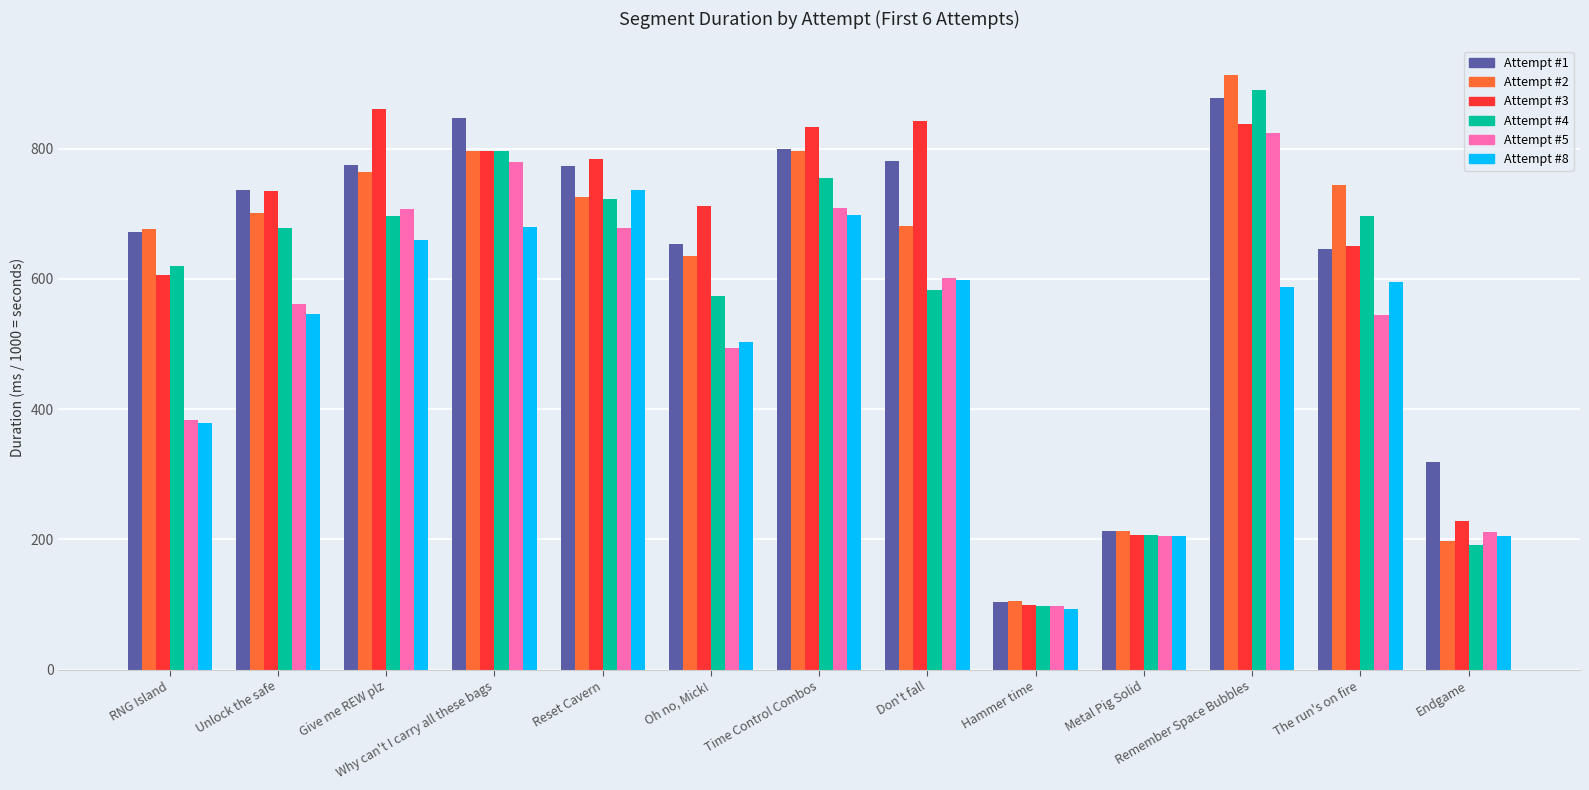

What is the difference between the Attempt #8 values at Time Control Combos and Oh no, Mick!?

194.3